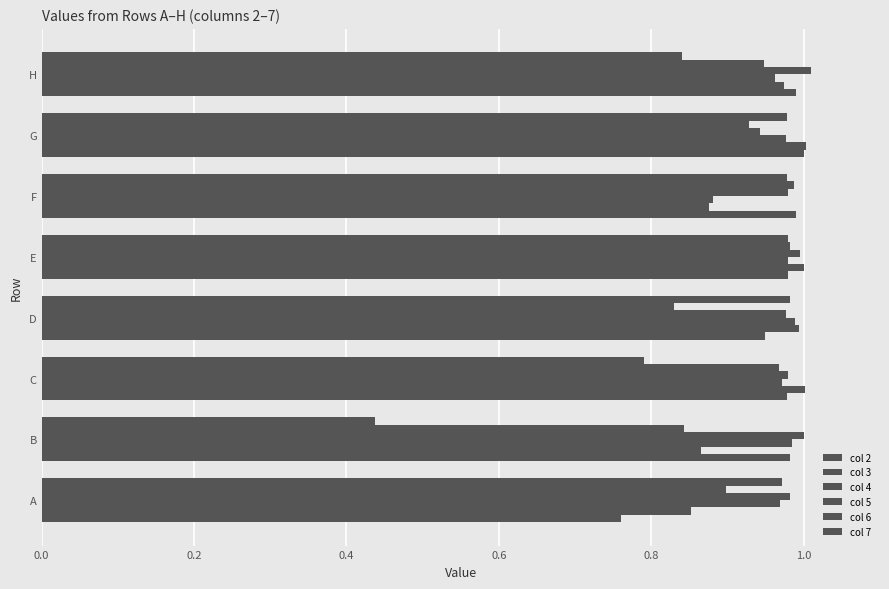

How many categories are shown in the chart?

8